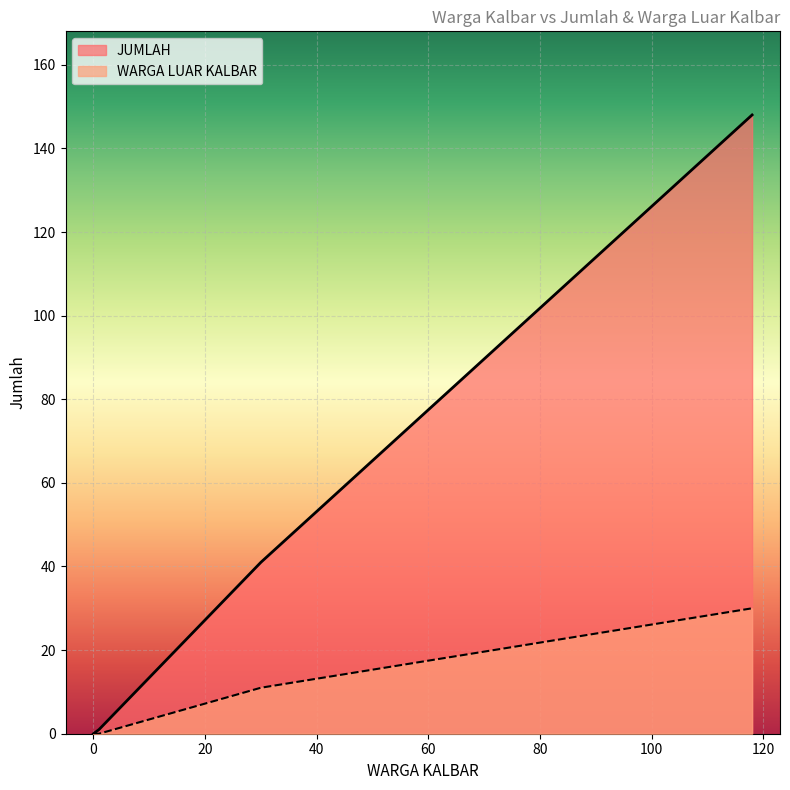

True or false: WARGA LUAR KALBAR has more than 1 interior local peaks.

False